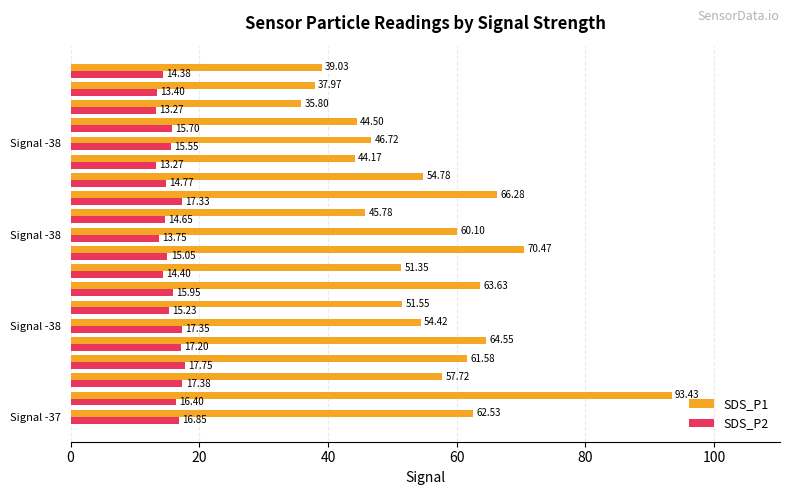

What is the difference between the maximum and minimum values in the SDS_P2 series?

4.5